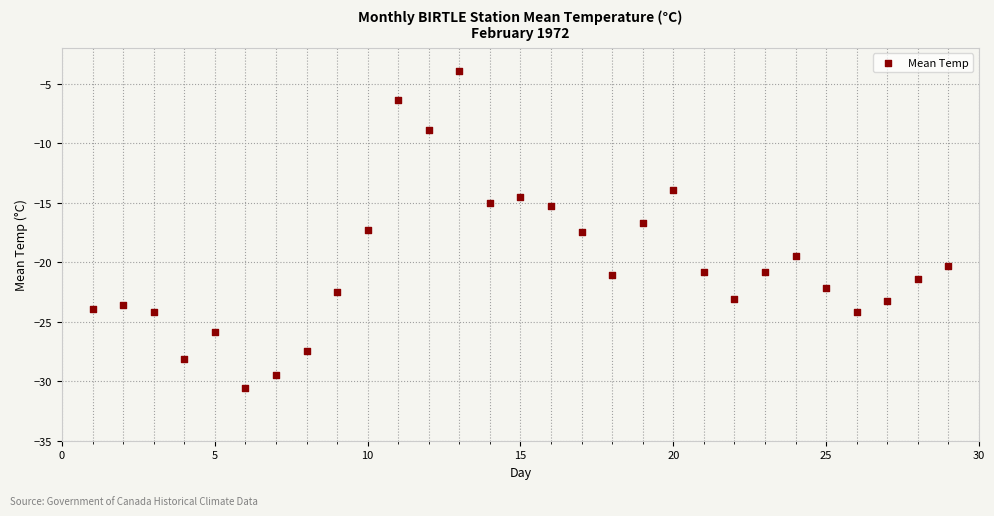

What is the range of Y values (max minus min)?

26.7